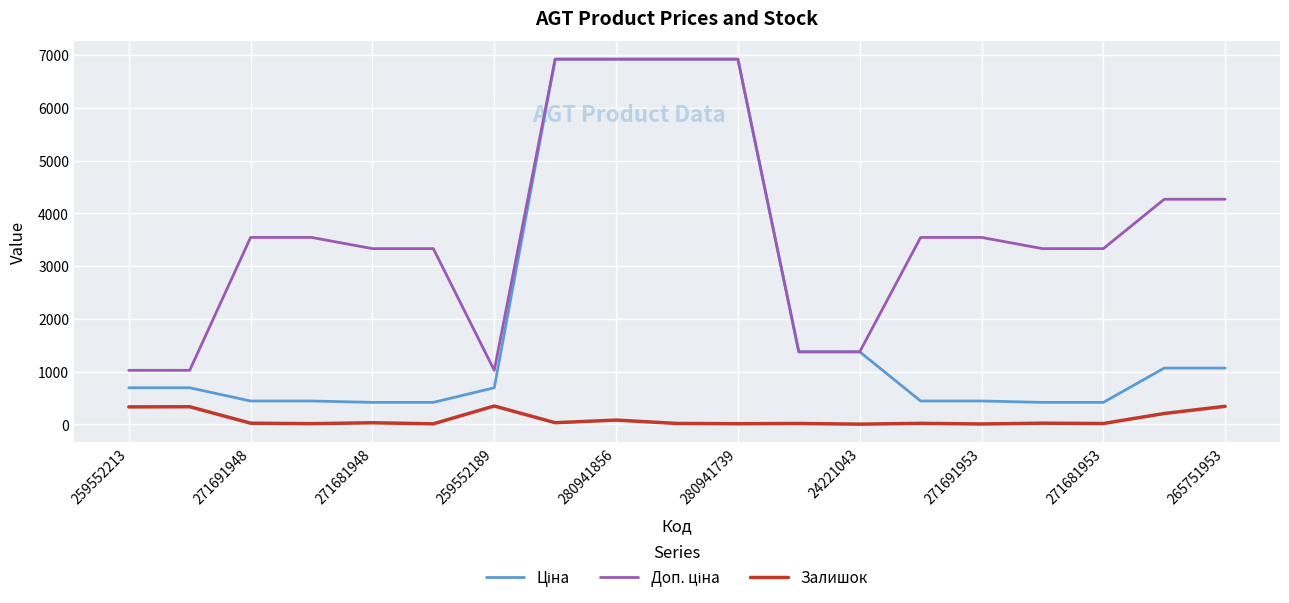

What is the maximum value shown in the chart?

6925.7